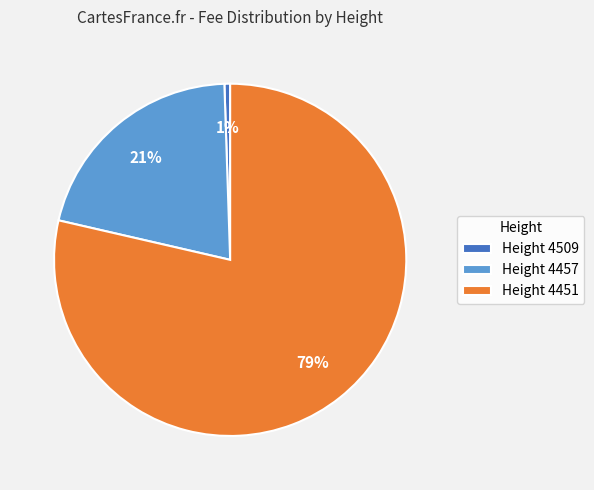

Does any single category account for the majority?

Yes